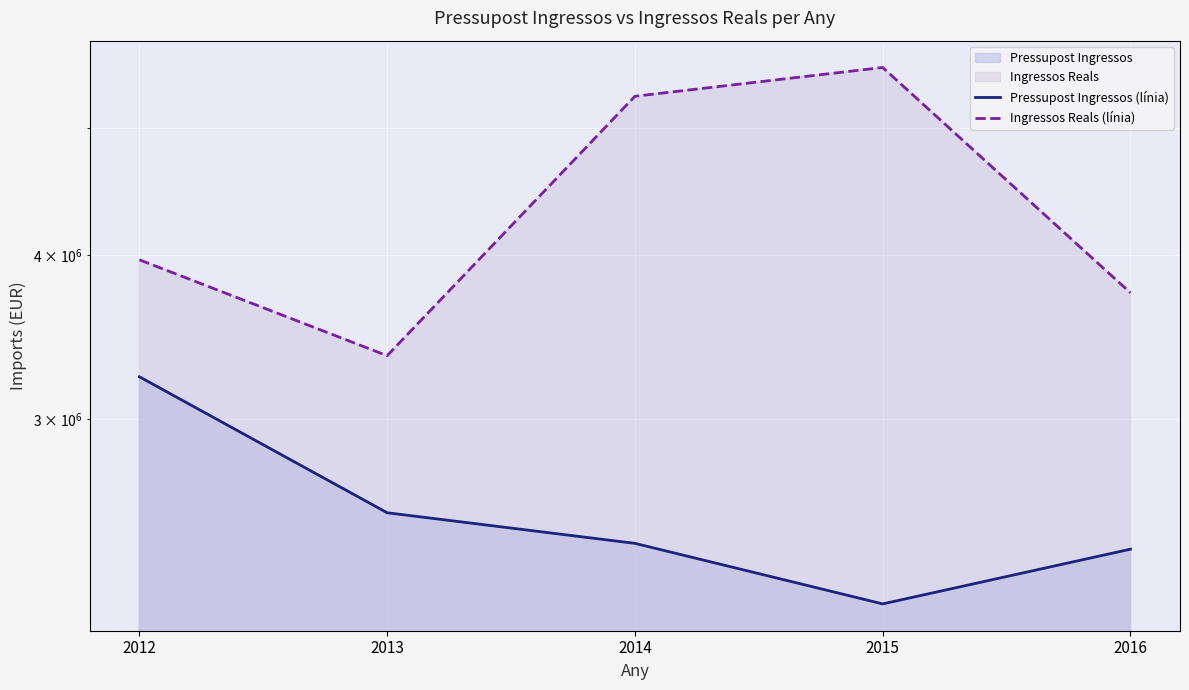

Count the number of categories in the chart.

5